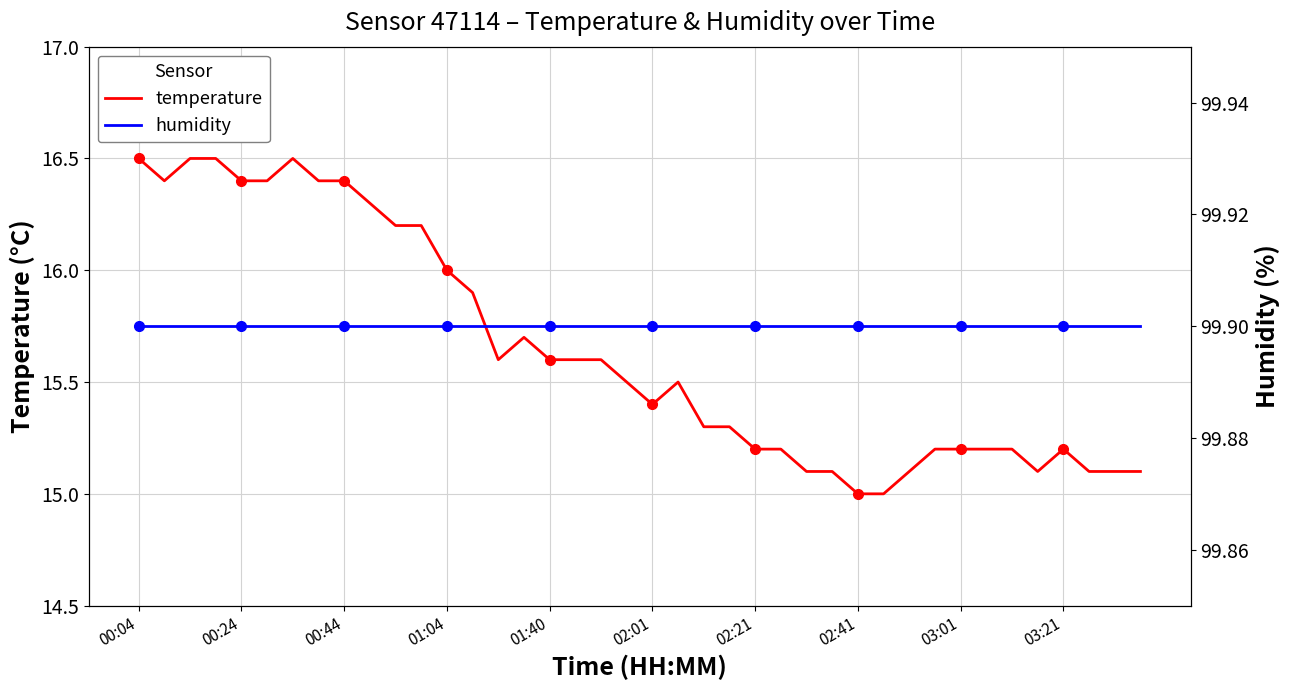

Is this an area chart (filled region under the line)?

No